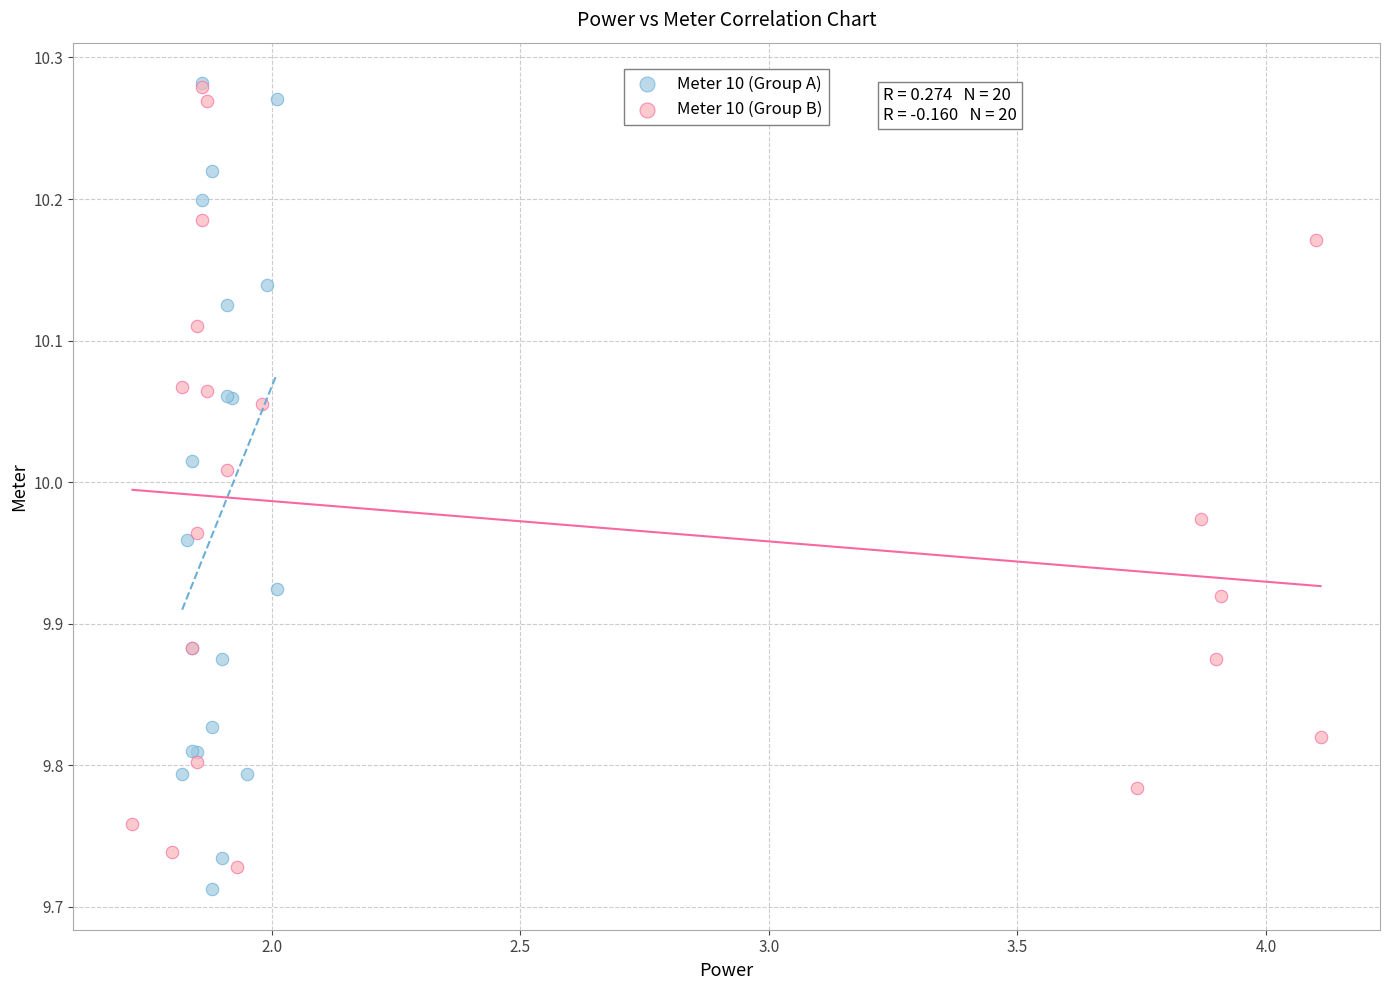

What are all the series names shown in the legend?

Meter 10 (Group A), Meter 10 (Group B)